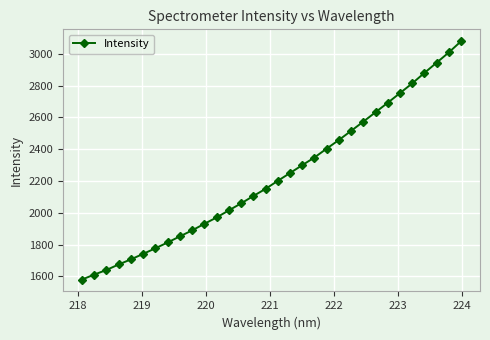

What is the value of the 26th point from the left?

2691.7